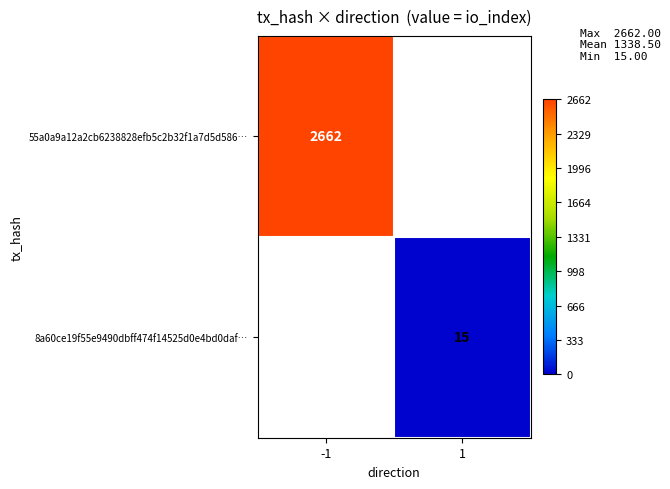

Is it true that 55a0a9a12a2cb6238828efb5c2b32f1a7d5d586… equals 2662 at -1?

True